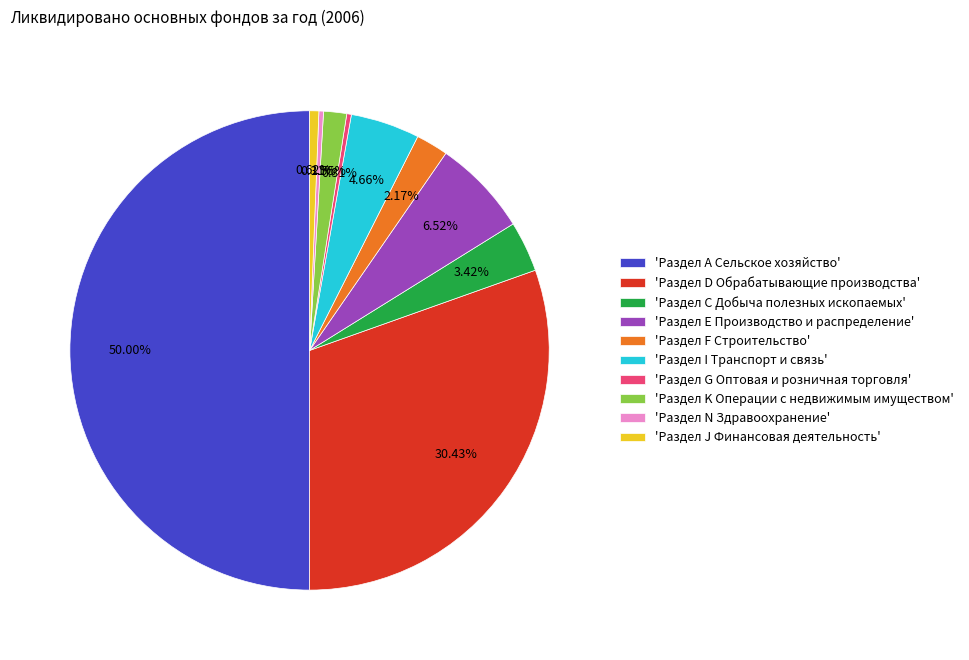

What is the largest slice in the pie chart?

'Раздел А Сельское хозяйство'